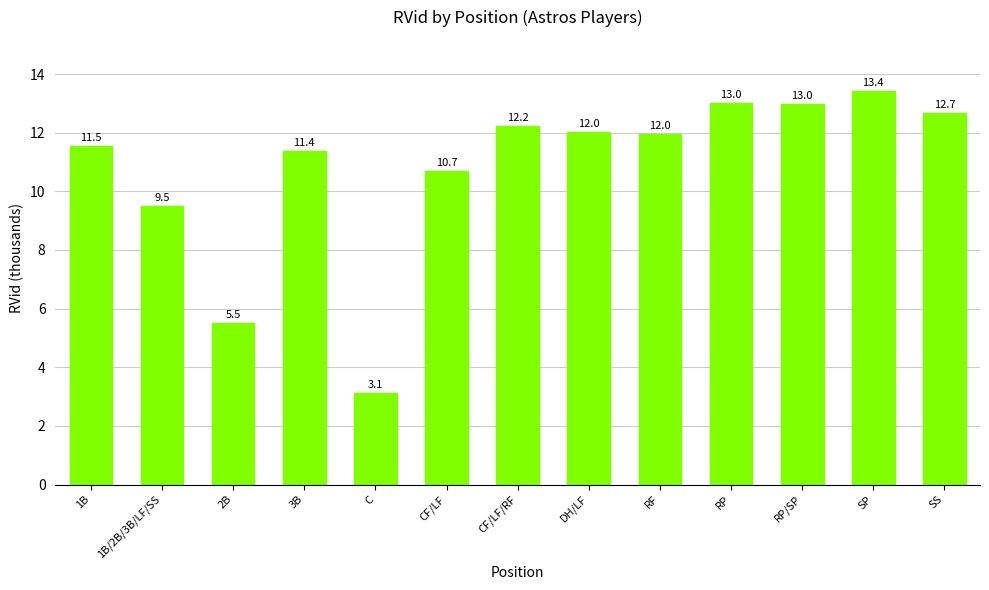

What is the difference between the maximum and minimum values?

10.3